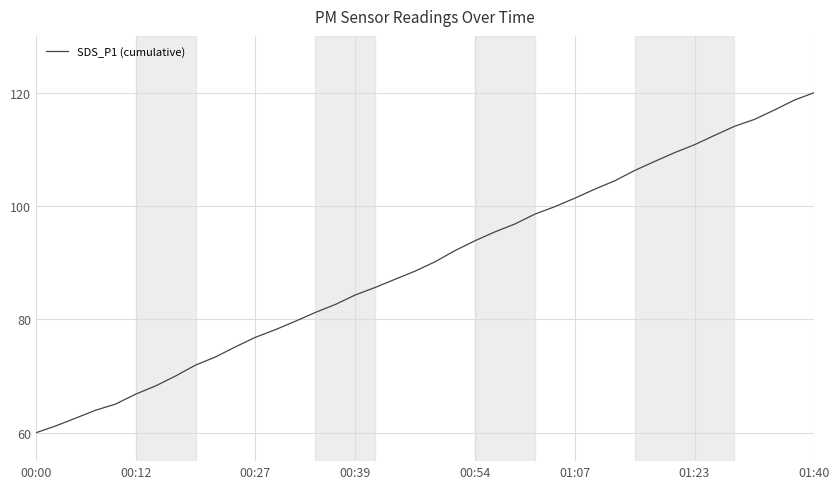

What is the average value?

89.7